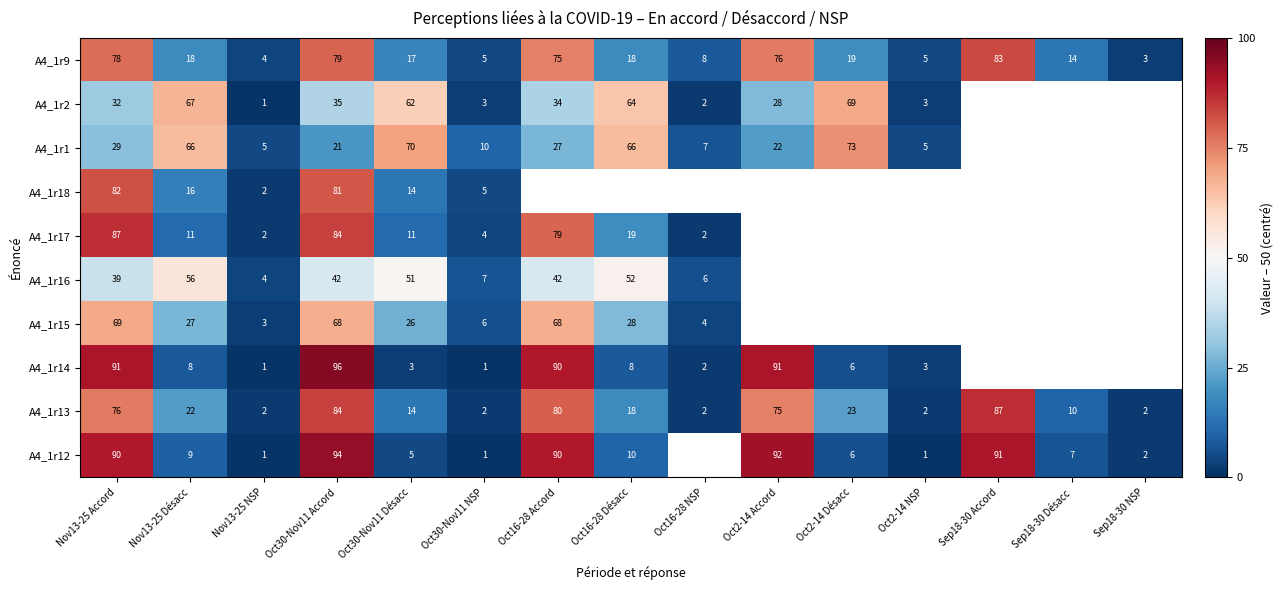

Which label corresponds to the smallest value in the chart?

Nov13-25 NSP